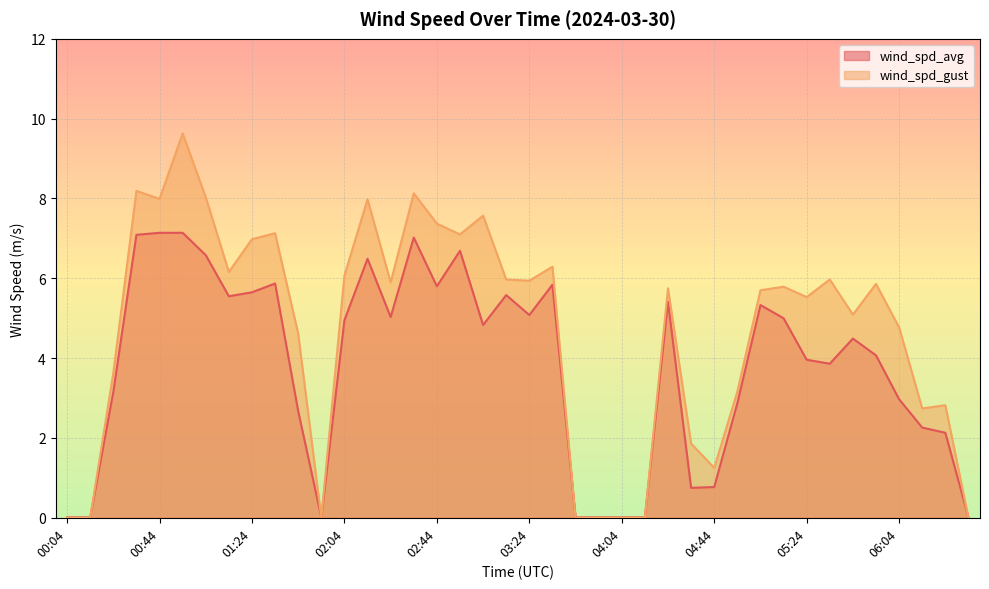

Which series has the largest total across all categories?

wind_spd_gust